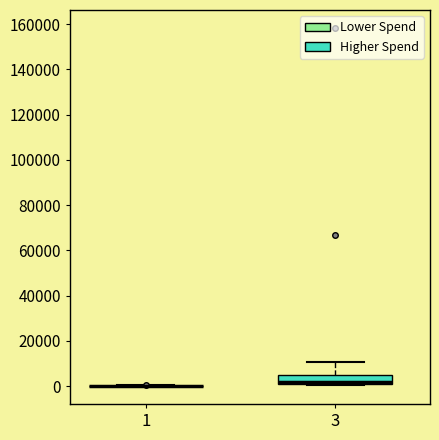

Reading left to right, read every box against the y-axis: the position of its median line, the range the box covers, and the ends of its whiskers. The values are not printed on the chart, so give them approximately, as read against the axis.

1: box collapsed to a line at 0, whiskers 0 to 0
3: median 2000 (just above the box's lower edge), box 2000 to 4000, whiskers 0 to 10000